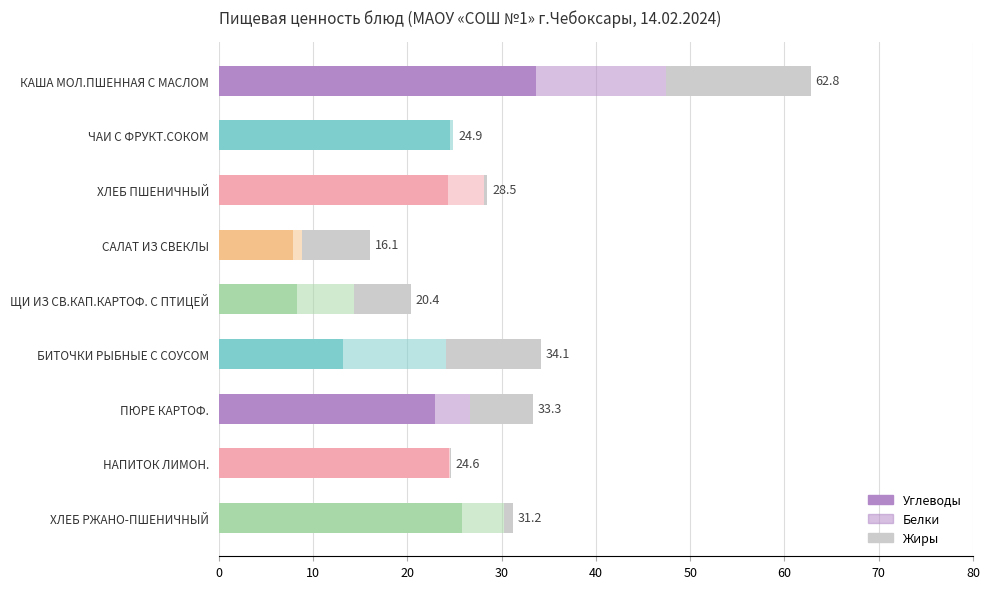

What is the average value of the Белки series?

4.9